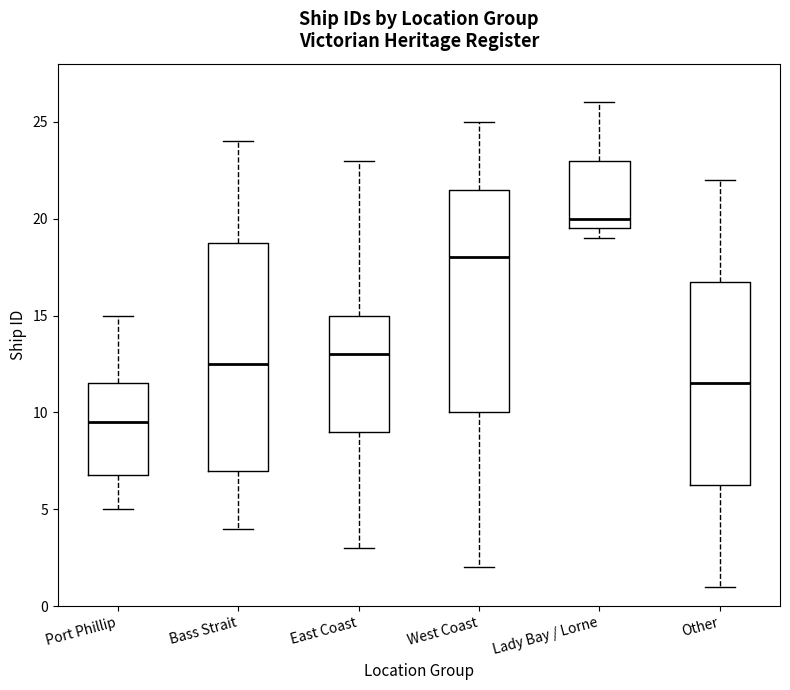

Which box has the highest median line?

Lady Bay / Lorne